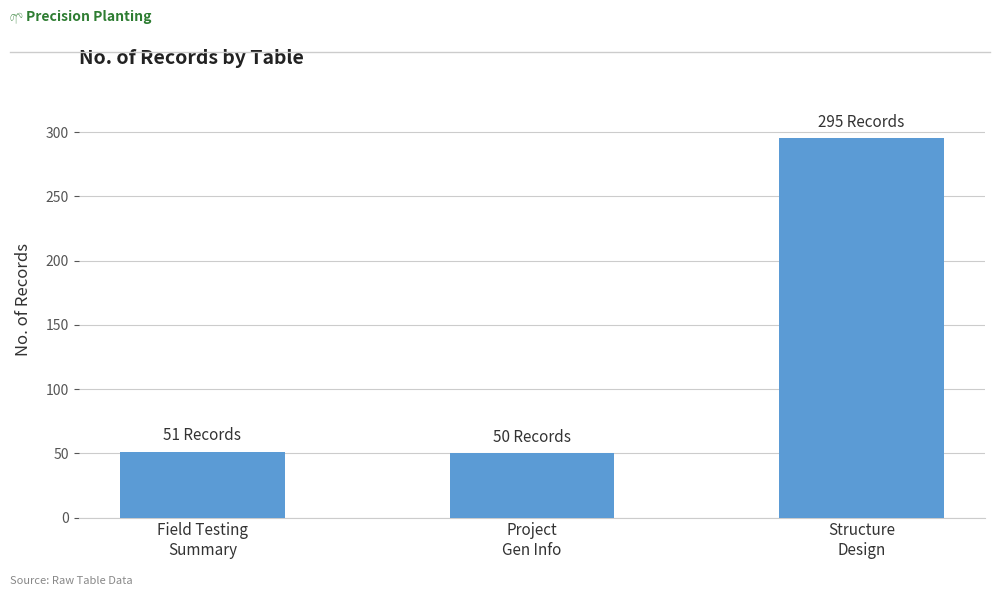

Where is the data nearest to the value 172?

Field Testing
Summary